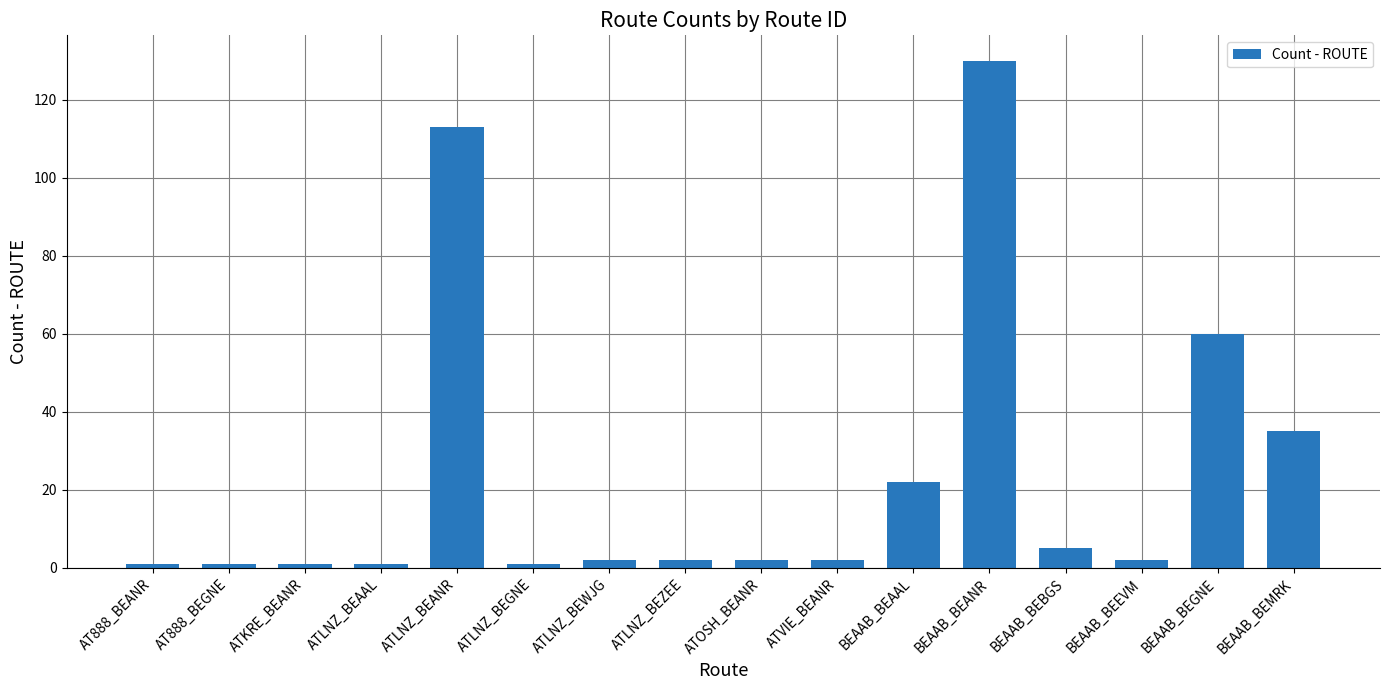

What is the label of the 12th bar from the right?

ATLNZ_BEANR